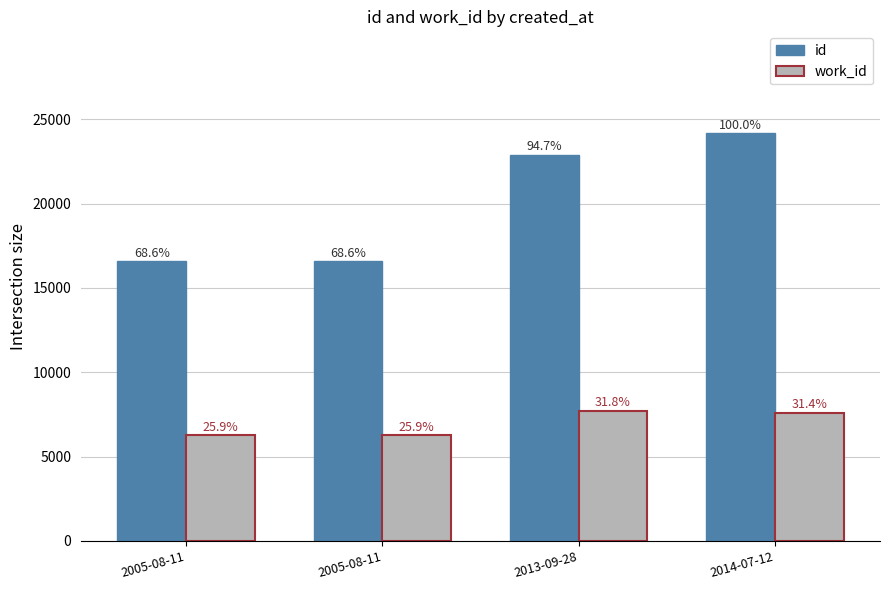

How many groups of bars are there?

4